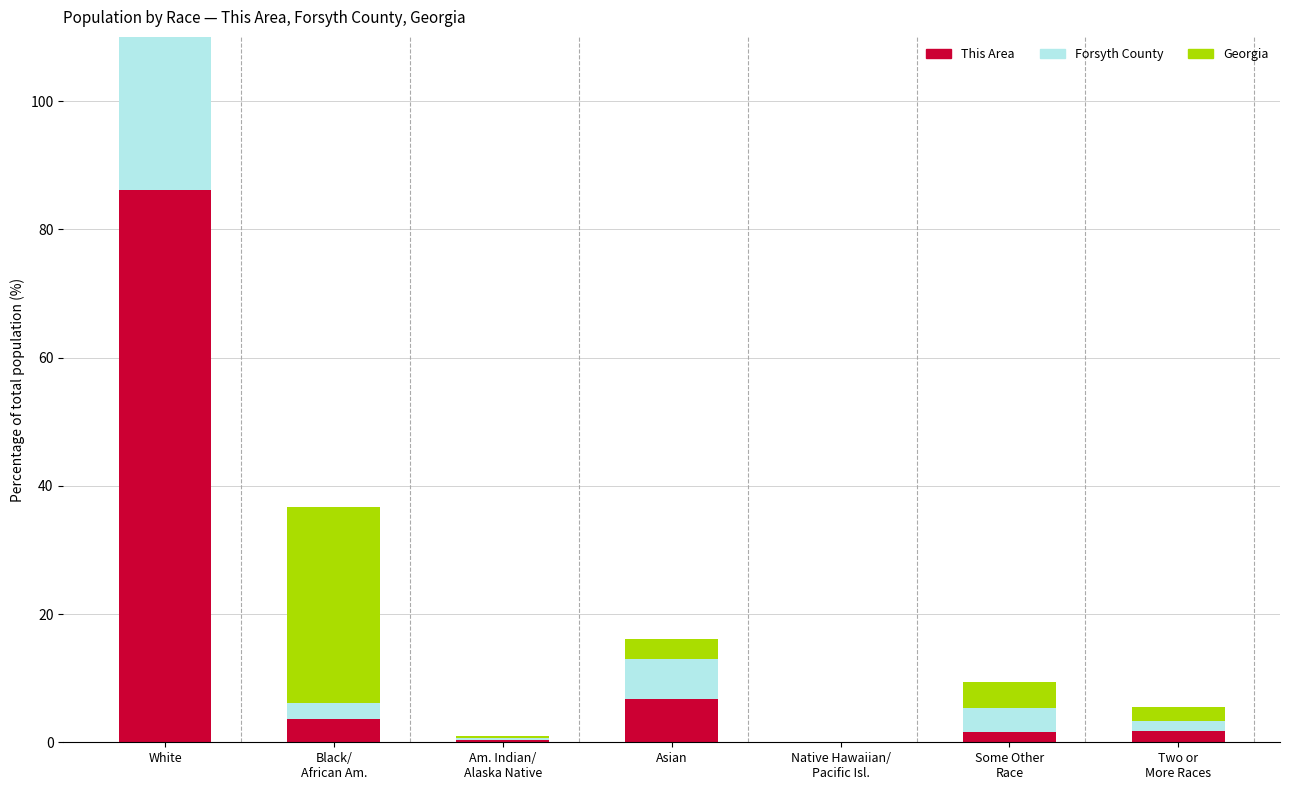

How many data points in Georgia are above 3?

4